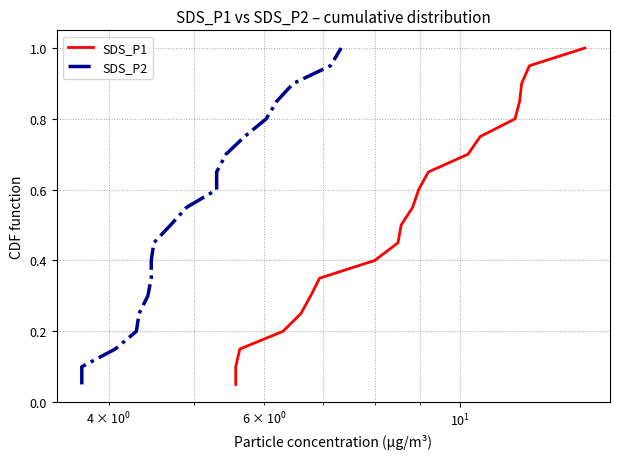

Which series has the largest total across all categories?

SDS_P1